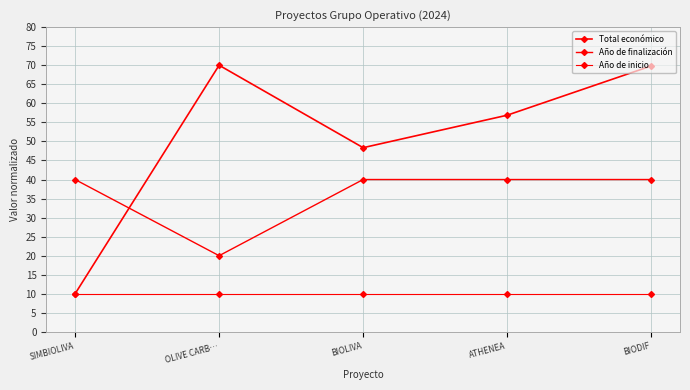

What is the label of the 2nd point from the right?

ATHENEA